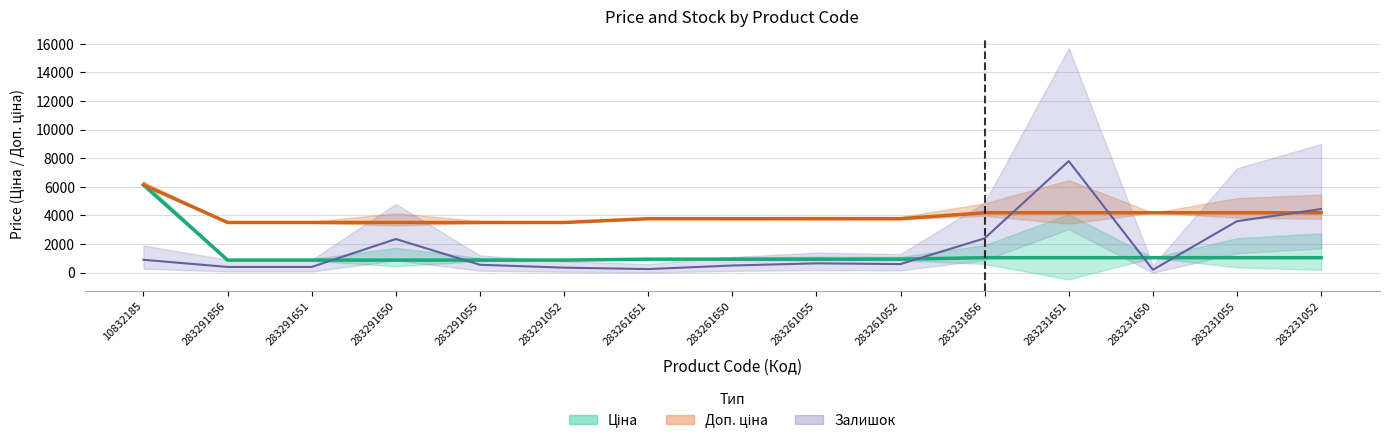

What is the maximum value shown in the chart?

7800.0